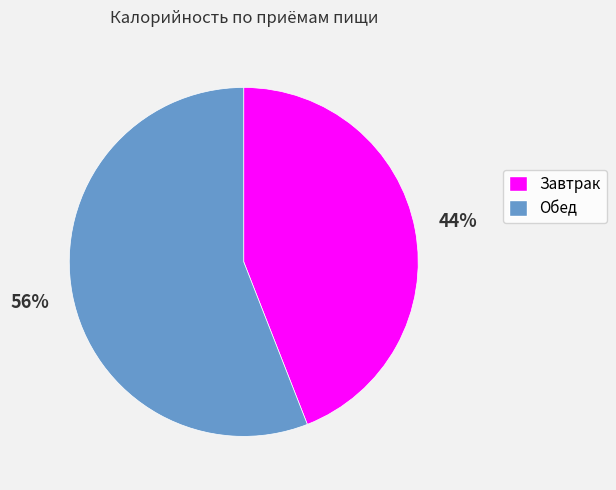

Count the number of slices in the pie.

2